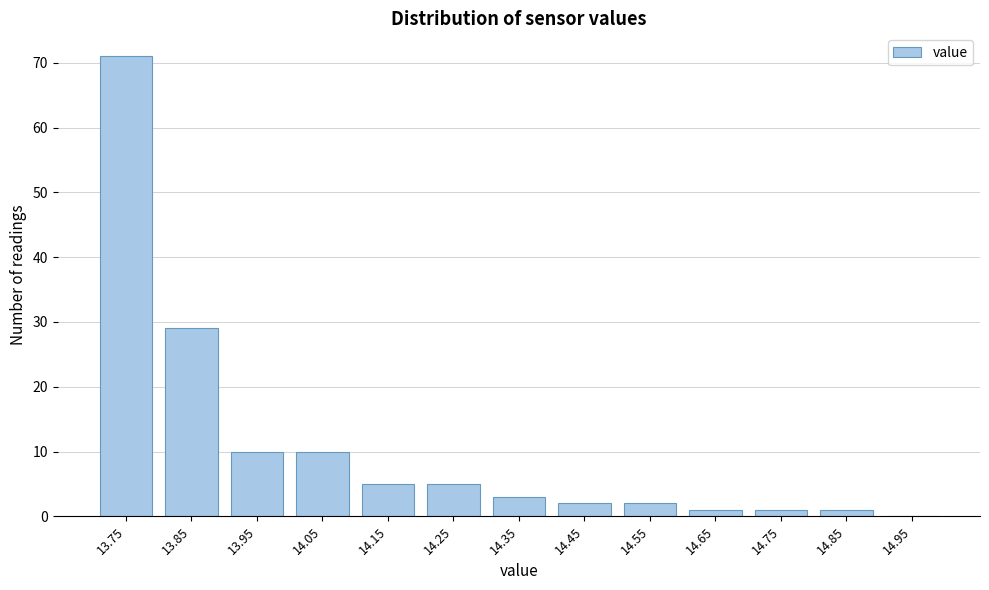

Reading right to left, what are all the values shown in this chart?

14.95=0	14.85=1	14.75=1	14.65=1	14.55=2	14.45=2	14.35=3	14.25=5	14.15=5	14.05=10	13.95=10	13.85=29	13.75=71